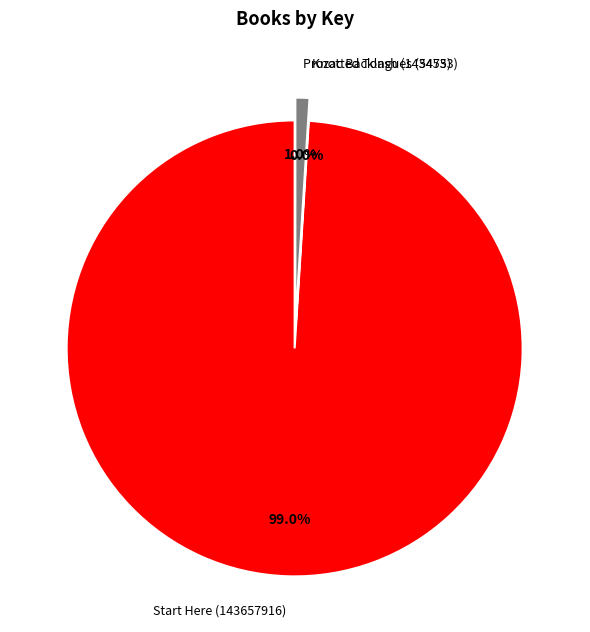

How many slices are in this pie chart?

3